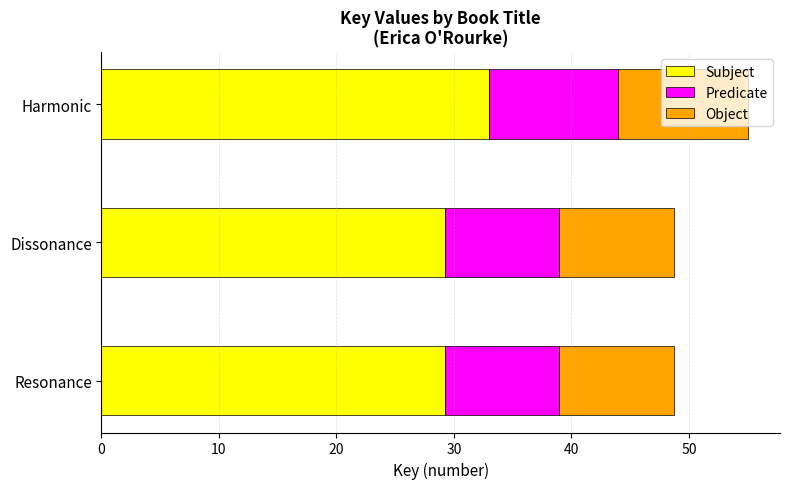

What is the difference between the maximum and minimum values in the Subject series?

3.8